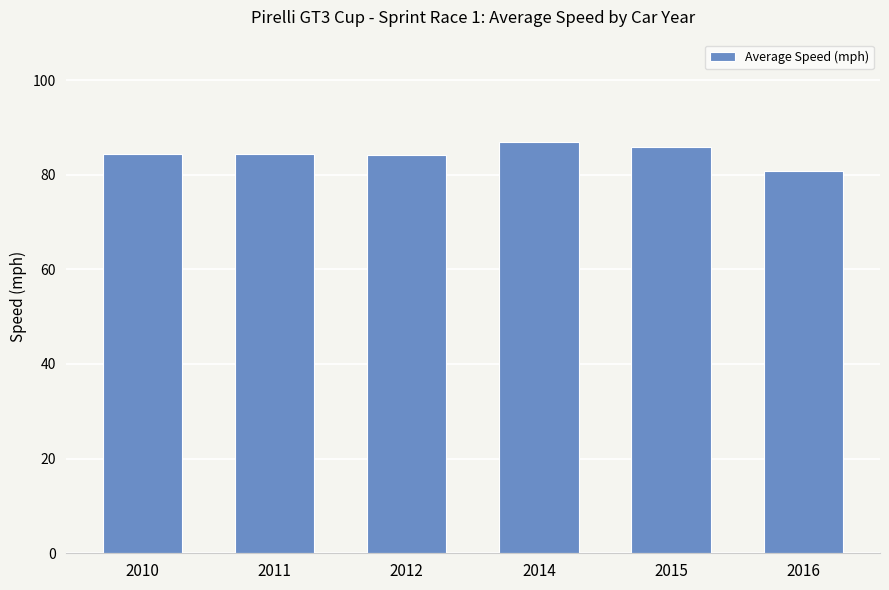

What is the difference between the second highest and minimum values?

5.1